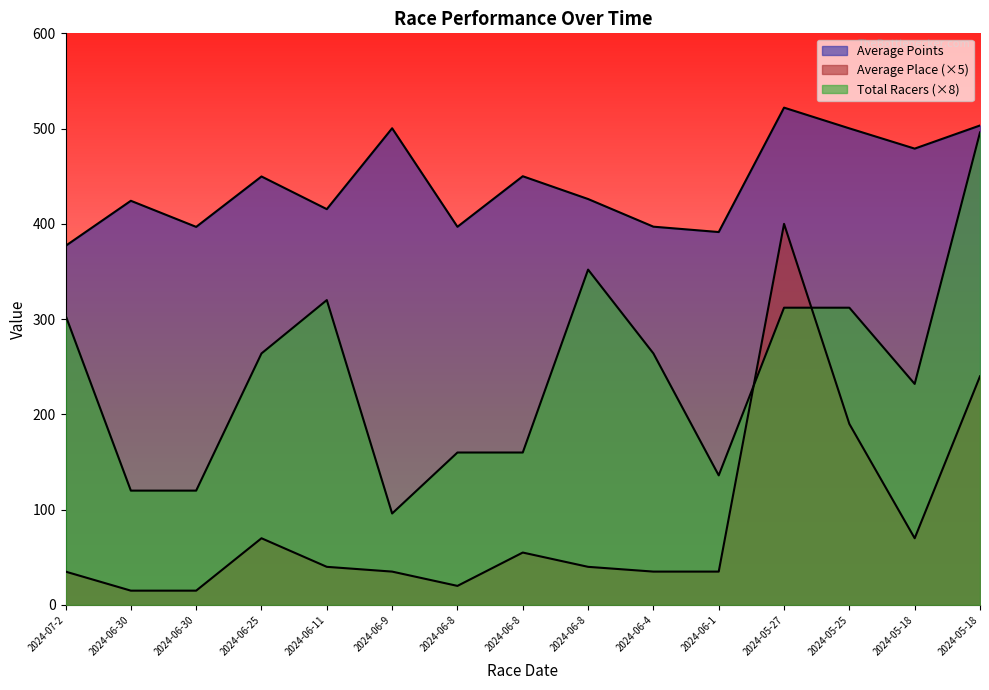

True or false: Total Racers and Average Points cross at least once.

False